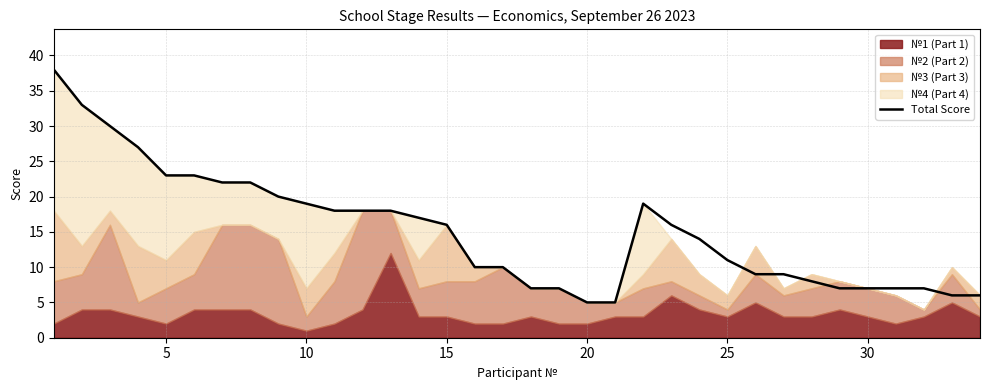

What is the minimum value for Total Score?

5